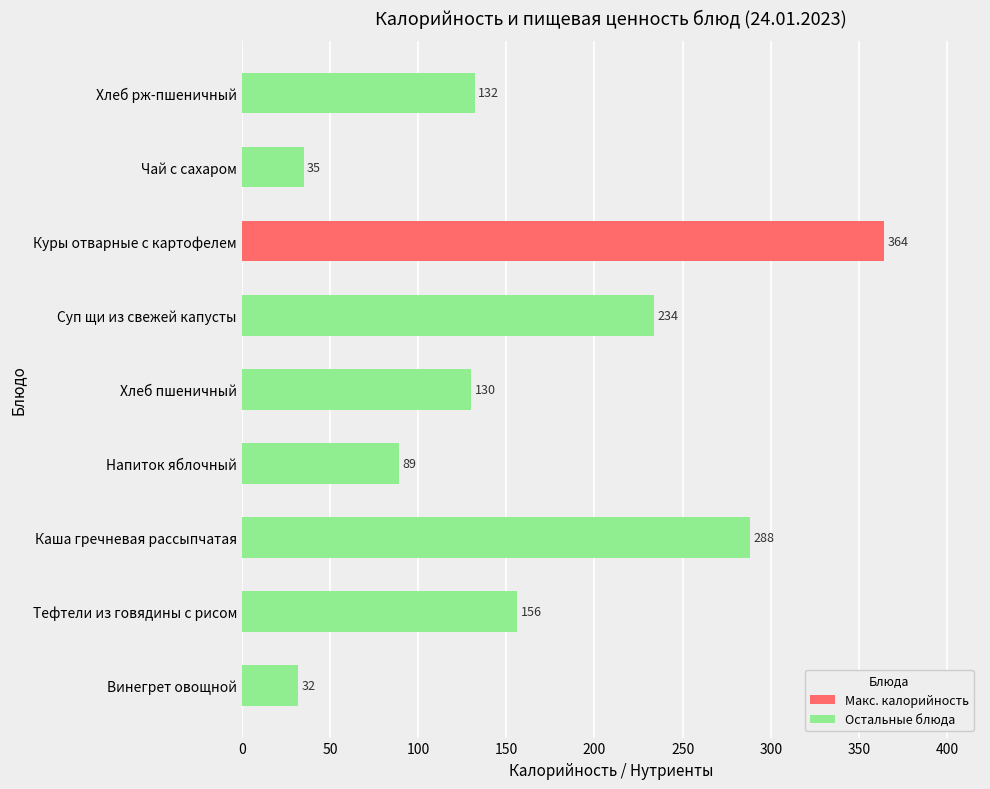

Read the value at Тефтели из говядины с рисом, to the nearest 10.

160